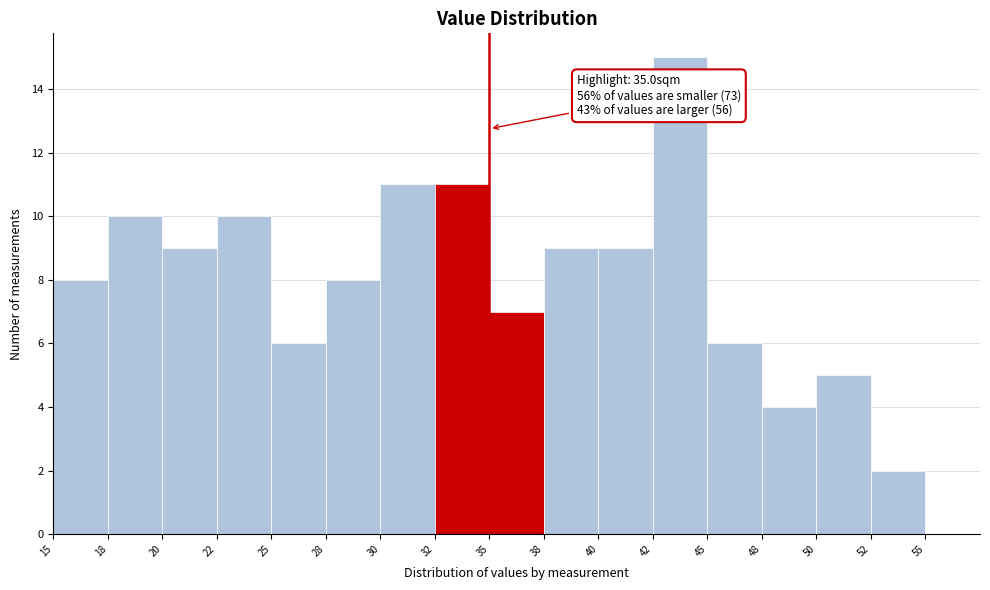

Reading left to right, transcribe all the data shown in this chart.

15=8	18=10	20=9	22=10	25=6	28=8	30=11	32=11	35=7	38=9	40=9	42=15	45=6	48=4	50=5	52=2	55=0